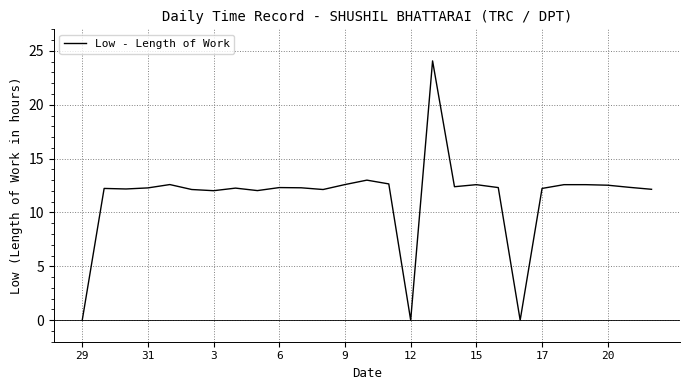

What is the maximum value shown in the chart?

24.1